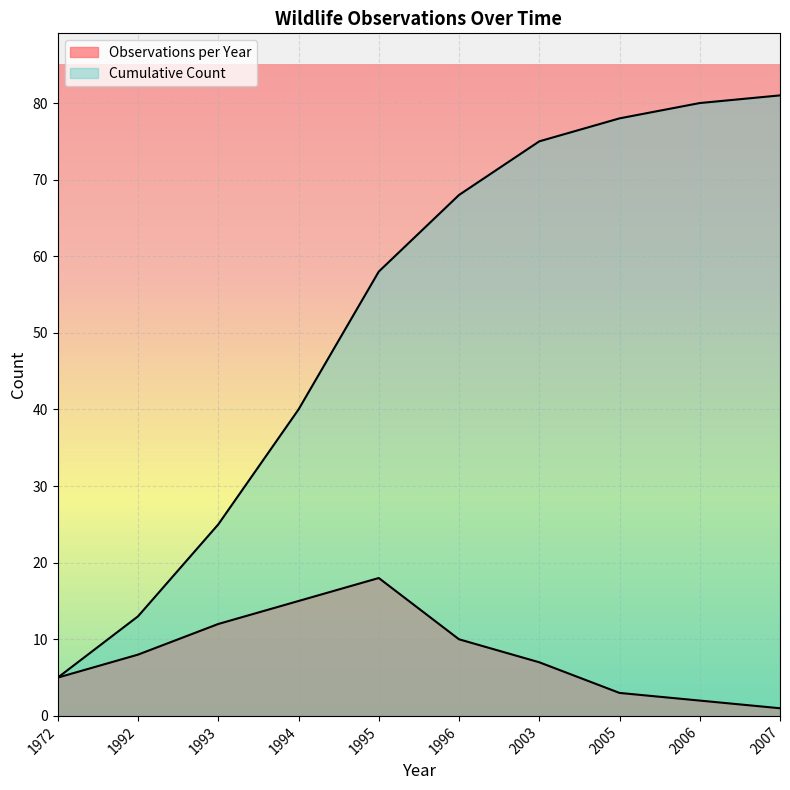

Does the chart display data point markers on the line(s)?

No